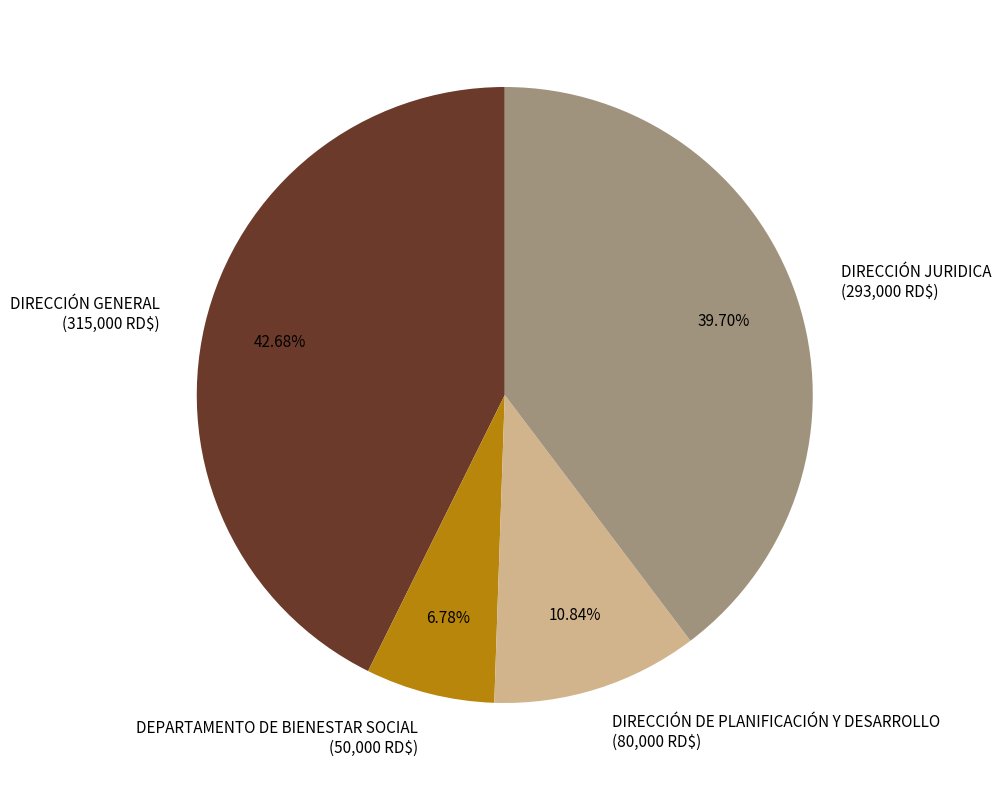

Is the sum of DEPARTAMENTO DE BIENESTAR SOCIAL and DIRECCIÓN DE PLANIFICACIÓN Y DESARROLLO greater than half?

No